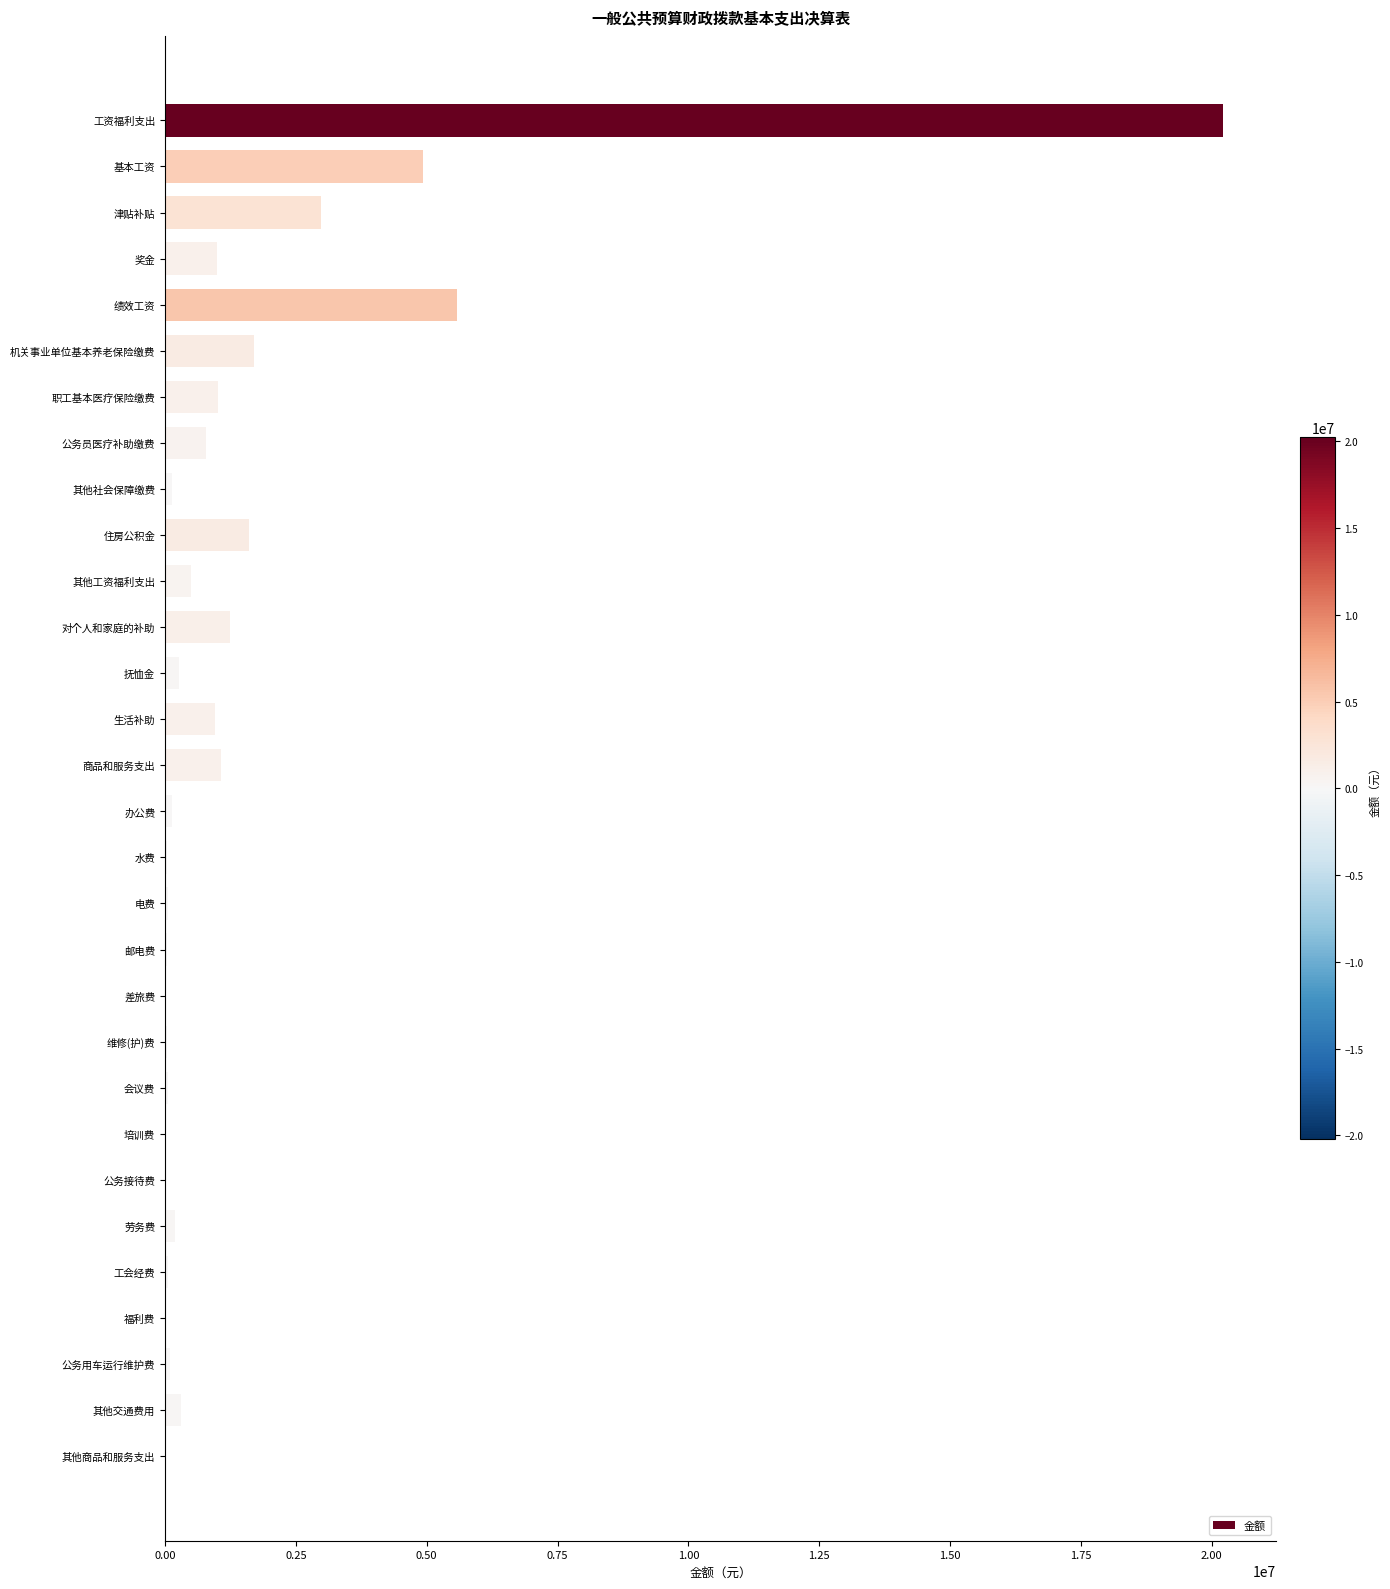

How many distinct data groups are displayed?

1